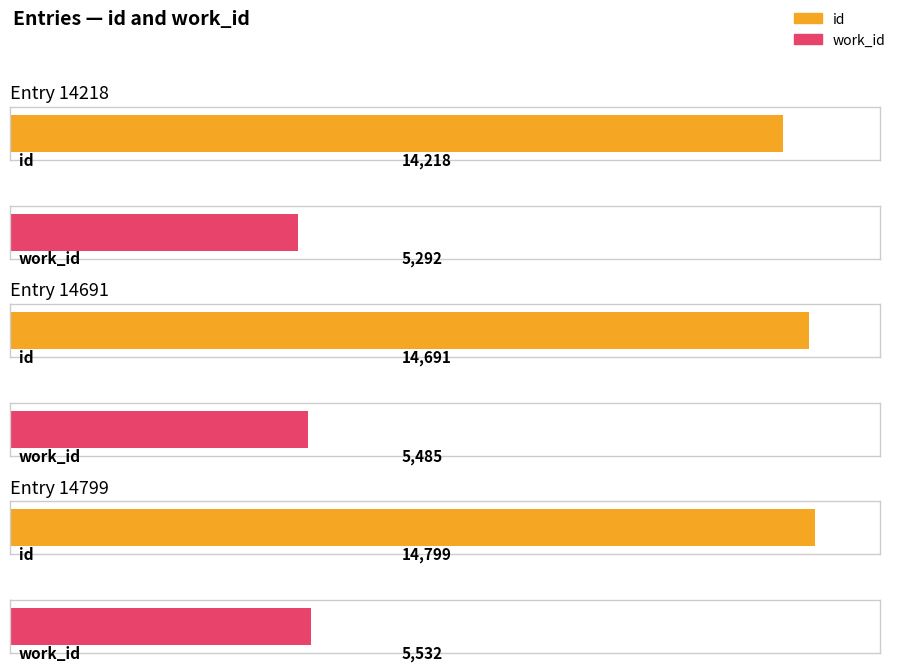

List the series in order of their overall mean, highest first.

id, work_id